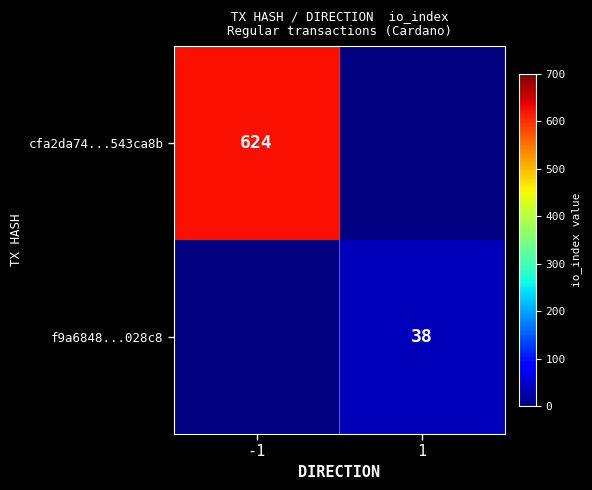

Is it true that cfa2da74...543ca8b equals 135 at -1?

False